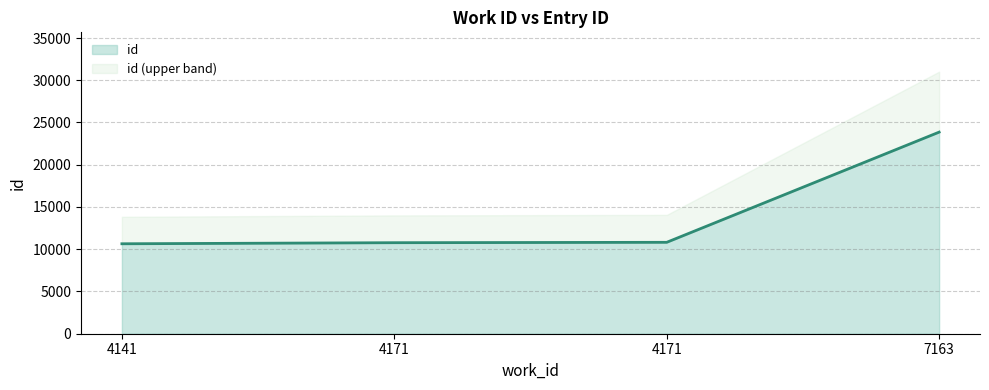

What is the average value?

14024